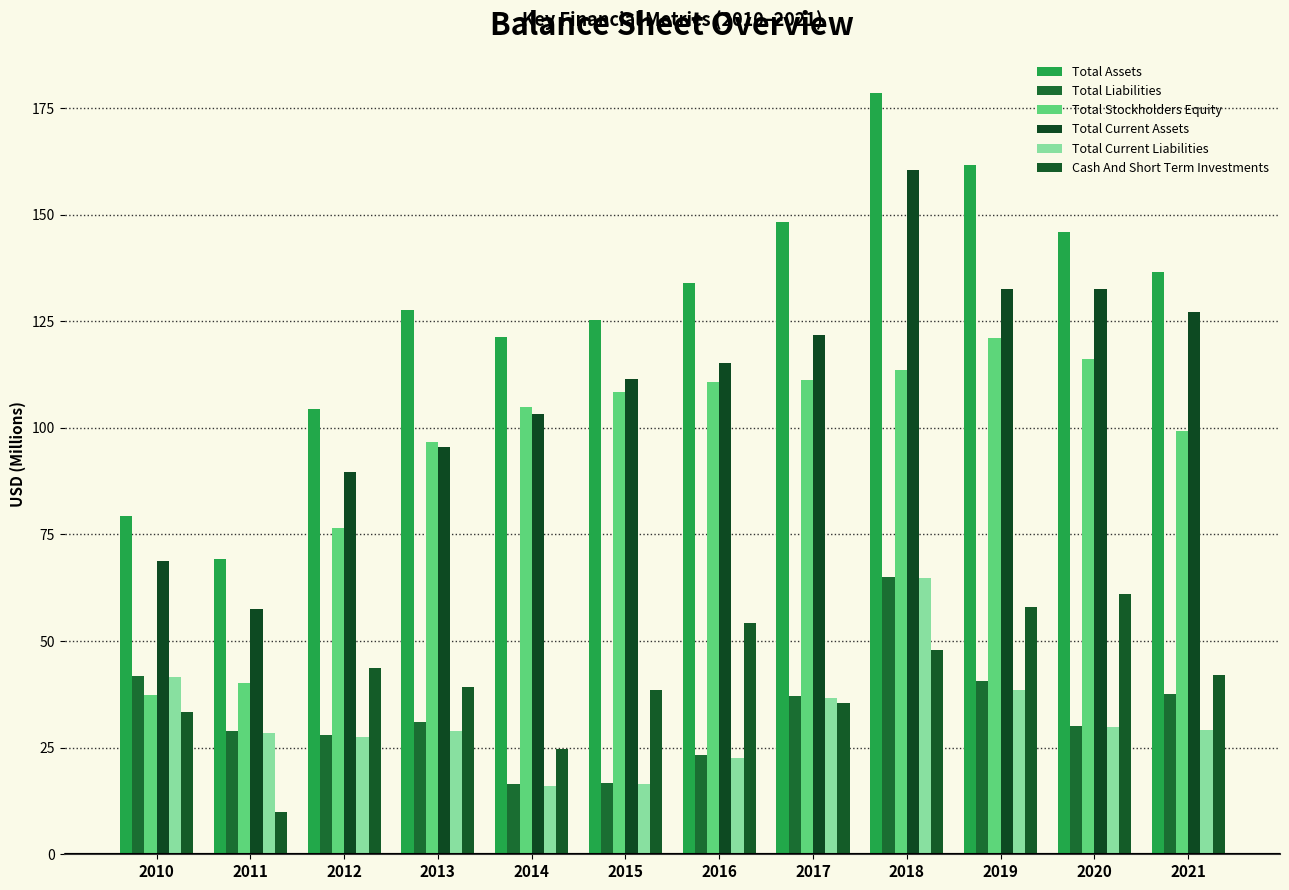

Which series has the widest spread of values?

Total Assets